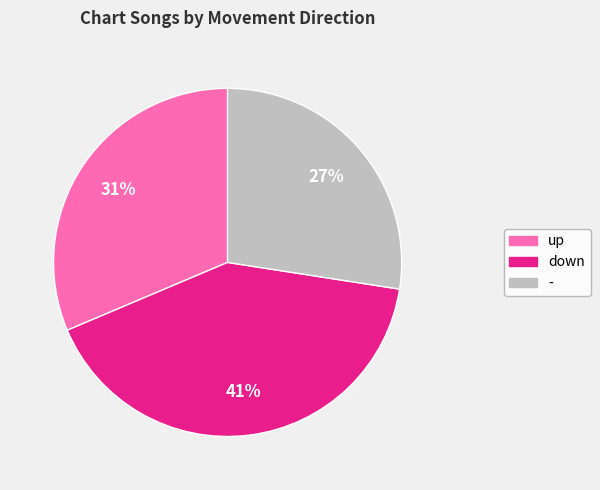

Which slice is the largest?

down